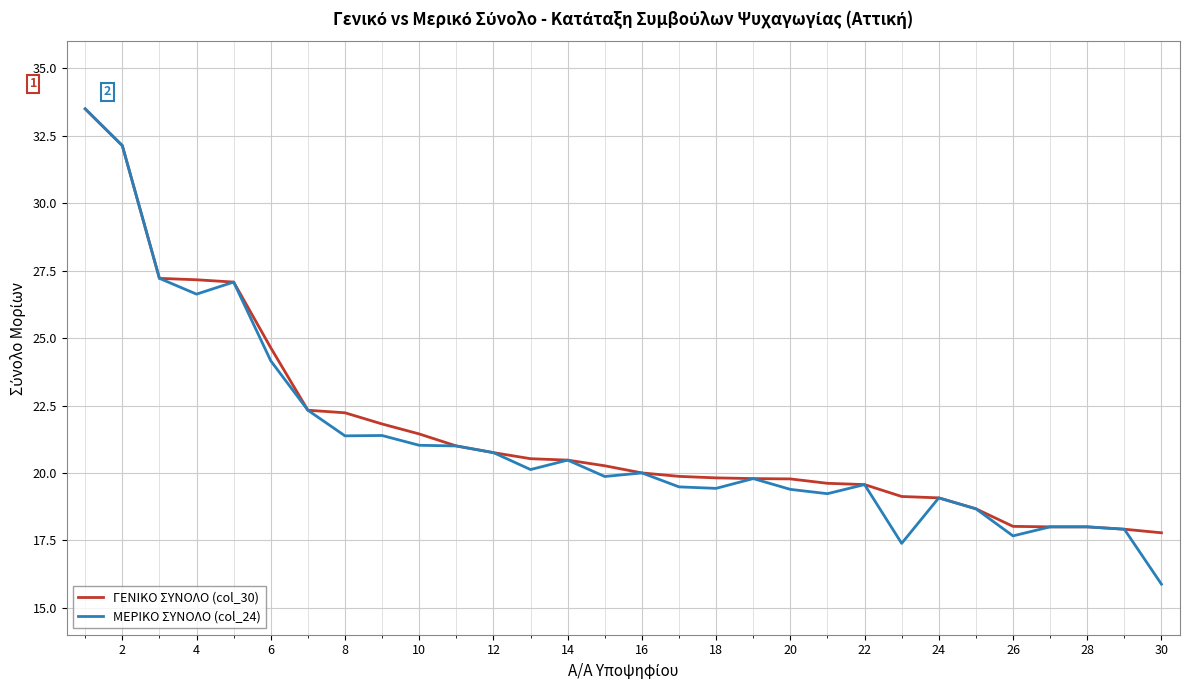

What is the maximum value shown in the chart?

33.5